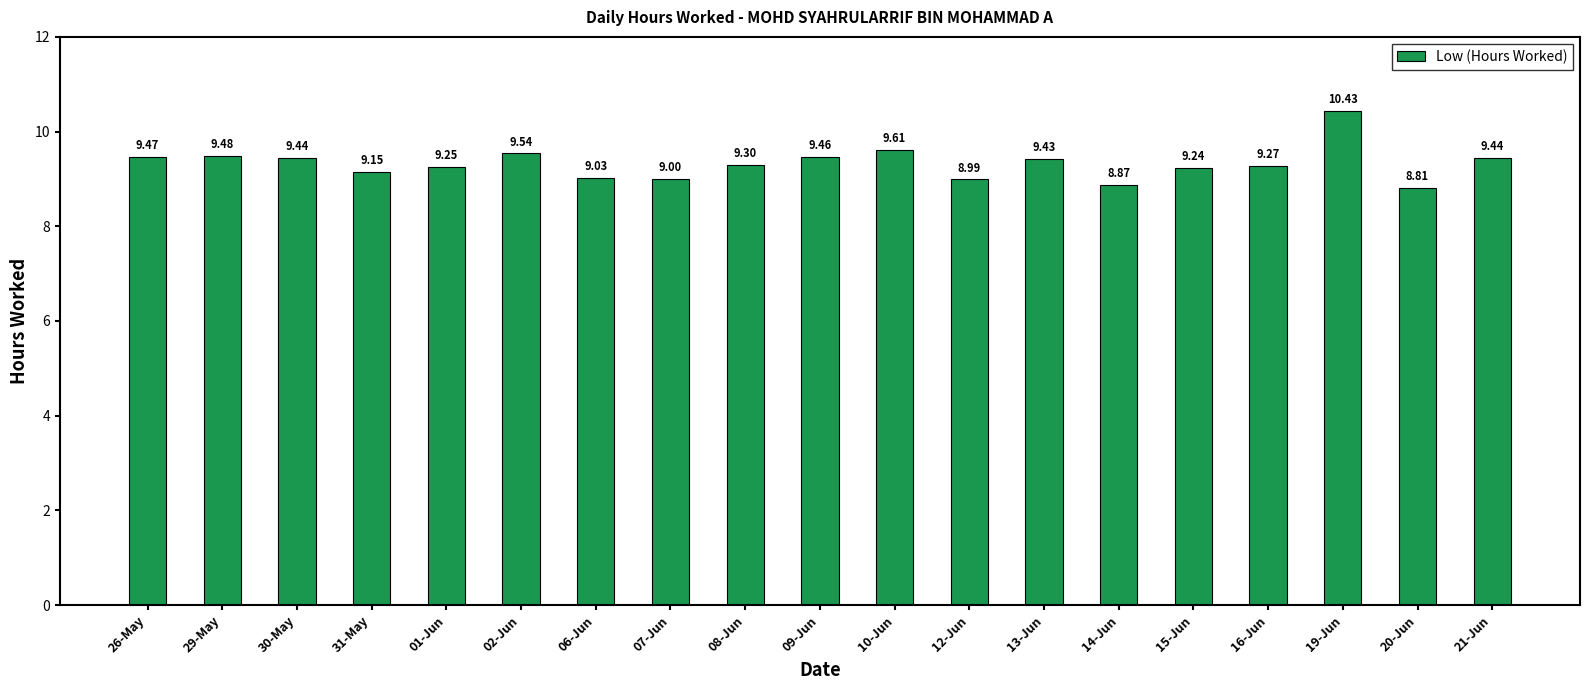

Count the number of data series in this chart.

1